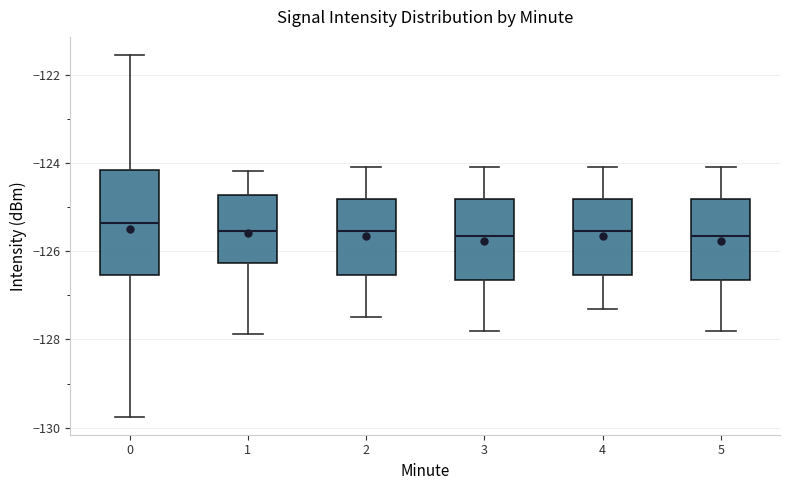

Reading left to right, read every box against the y-axis: the position of its median line, the range the box covers, and the ends of its whiskers. The values are not printed on the chart, so give them approximately, as read against the axis.

0: median -125.4, box -126.6 to -124.2, whiskers -129.8 to -121.6
1: median -125.6, box -126.2 to -124.8, whiskers -127.8 to -124.2
2: median -125.6, box -126.6 to -124.8, whiskers -127.4 to -124.0
3: median -125.6, box -126.6 to -124.8, whiskers -127.8 to -124.0
4: median -125.6, box -126.6 to -124.8, whiskers -127.2 to -124.0
5: median -125.6, box -126.6 to -124.8, whiskers -127.8 to -124.0